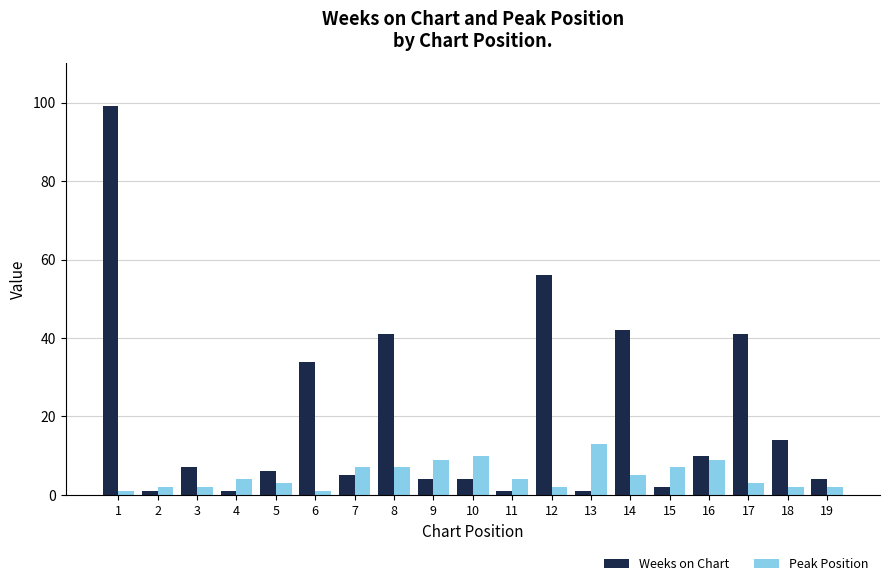

What is the average value of the Weeks on Chart series?

20